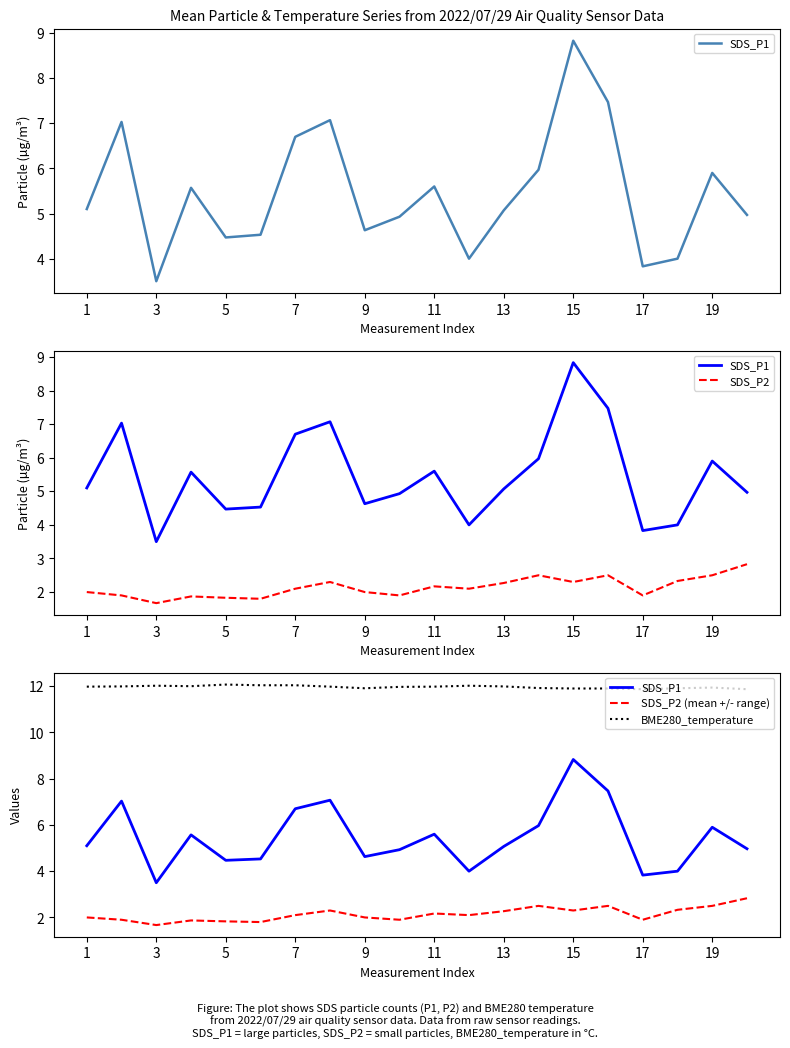

True or false: SDS_P2 (mean +/- range) has a value of 1.3 at 19.

False